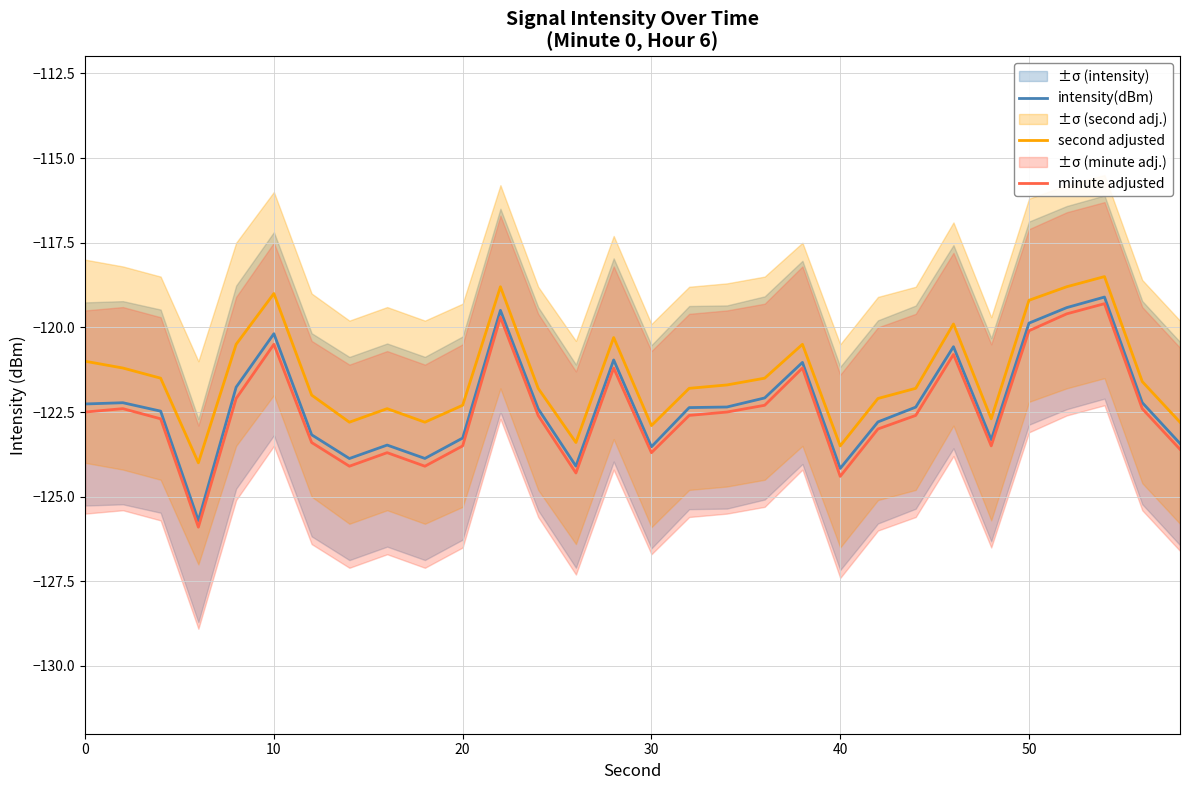

What is the maximum value for minute adjusted?

-119.3